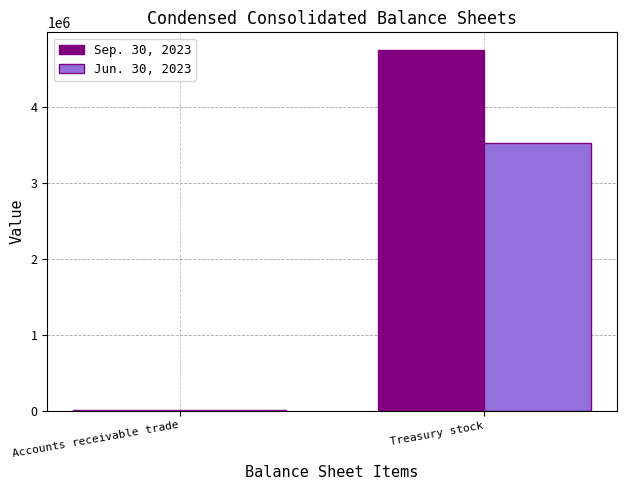

Is the value of Sep. 30, 2023 at Accounts receivable trade greater than the value of Jun. 30, 2023 at Treasury stock?

No